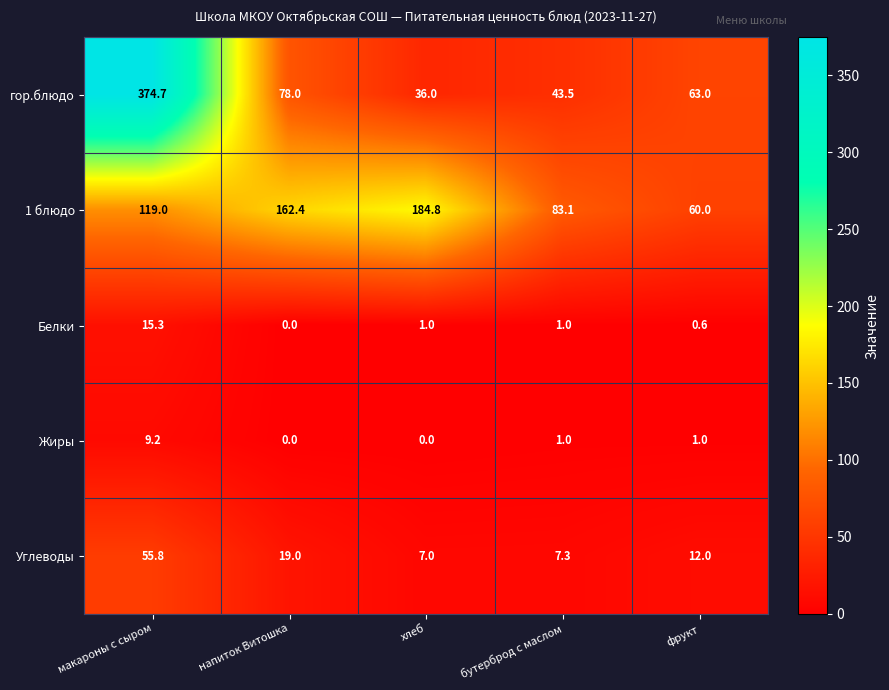

Reading left to right, transcribe all the data shown in this chart.

гор.блюдо: макароны с сыром=374.7	напиток Витошка=78.0	хлеб=36.0	бутерброд с маслом=43.5	фрукт=63.0
1 блюдо: макароны с сыром=119.0	напиток Витошка=162.4	хлеб=184.8	бутерброд с маслом=83.1	фрукт=60.0
Белки: макароны с сыром=15.3	напиток Витошка=0.0	хлеб=1.0	бутерброд с маслом=1.0	фрукт=0.6
Жиры: макароны с сыром=9.2	напиток Витошка=0.0	хлеб=0.0	бутерброд с маслом=1.0	фрукт=1.0
Углеводы: макароны с сыром=55.8	напиток Витошка=19.0	хлеб=7.0	бутерброд с маслом=7.3	фрукт=12.0